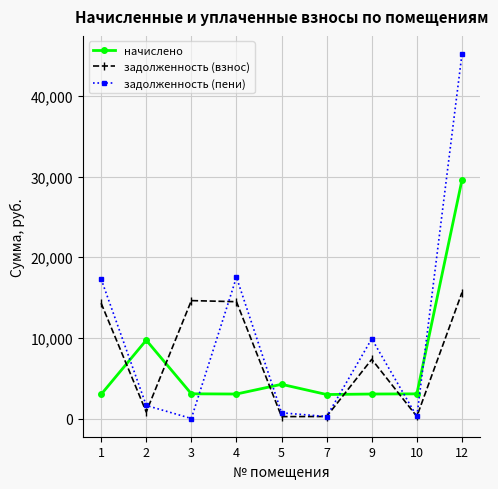

Where is начислено nearest to the value 16269?

2